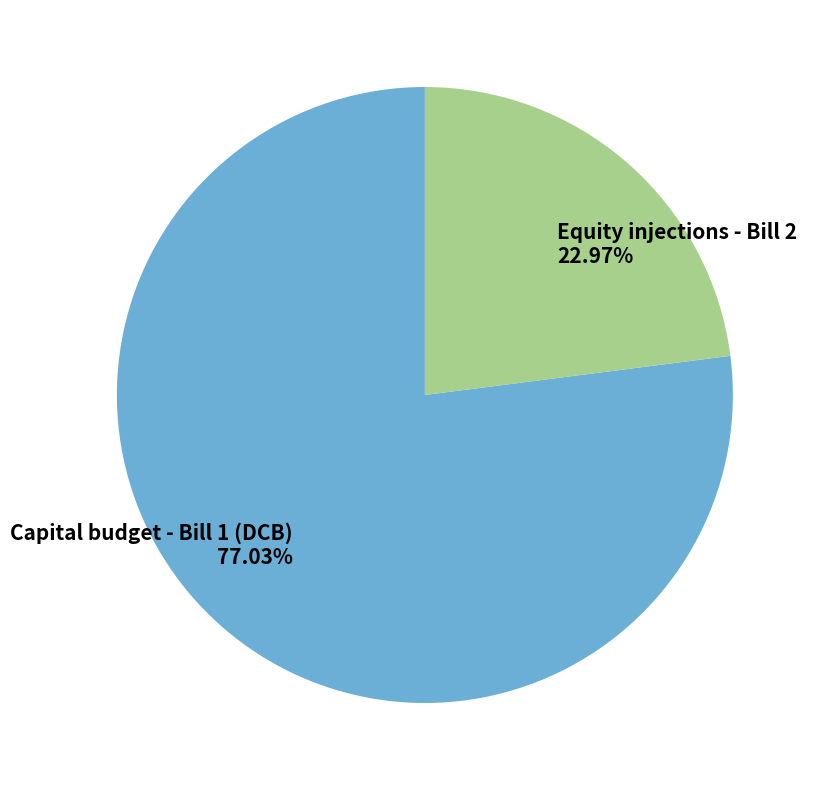

Which slice is the smallest?

Equity injections - Bill 2